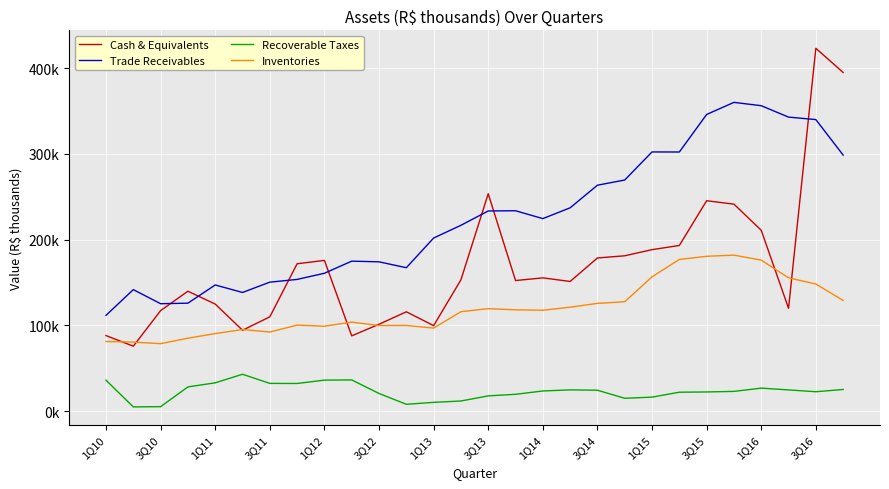

At how many categories does at least one series exceed 107329?

28